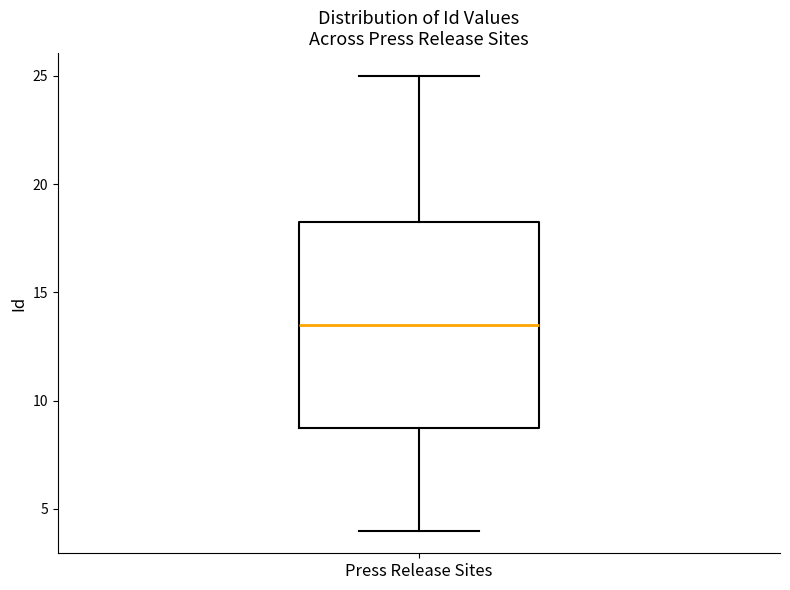

Transcribe this box plot: give where the median line is, the range the box spans, and where the two whiskers end, as read against the y-axis. The values are not printed on the chart, so give them approximately, as read against the axis.

median 13.5, box 9.0 to 18.5, whiskers 4.0 to 25.0